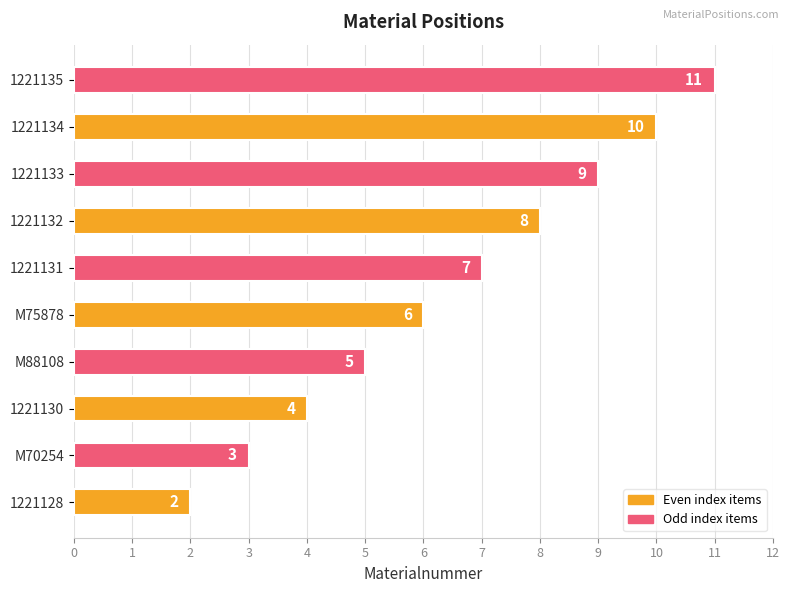

The chart shows a value of 1 at 1221128. True or false?

False